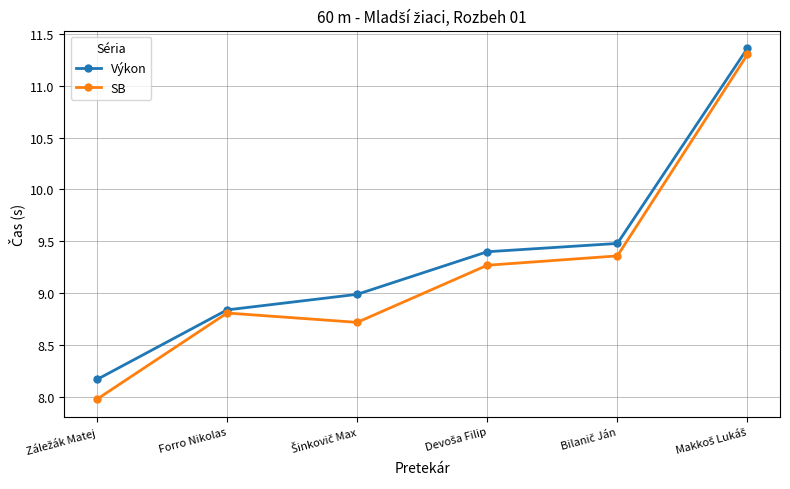

Which series has the widest spread of values?

SB